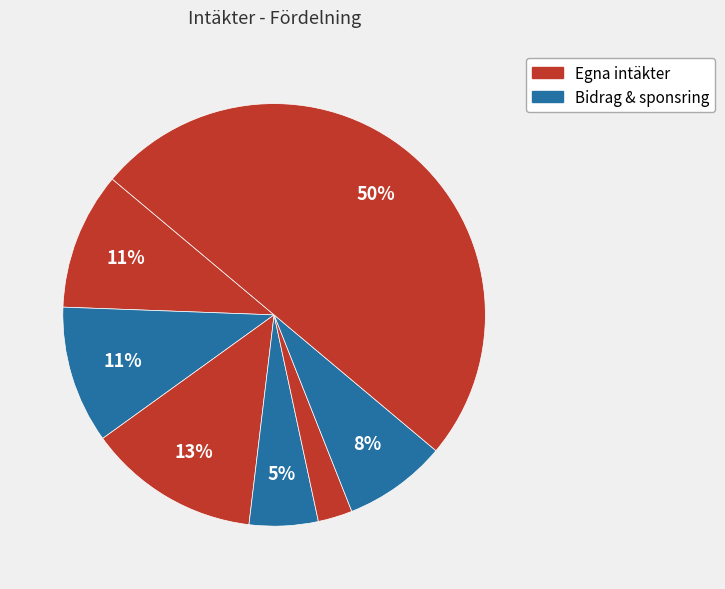

How many segments does this pie chart have?

7